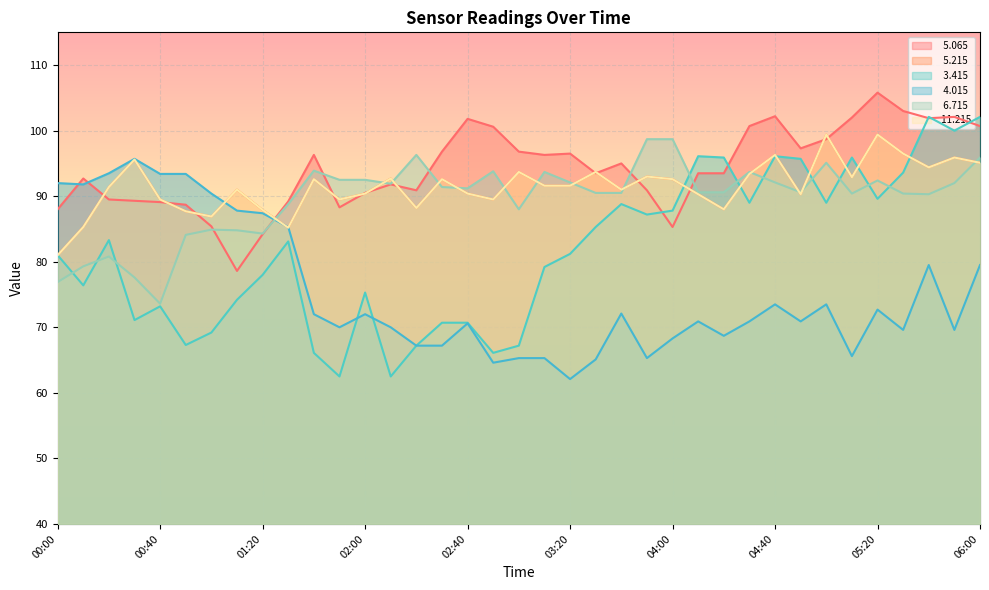

After their last crossing, which series has the higher values:   3.415 or   6.715?

  3.415